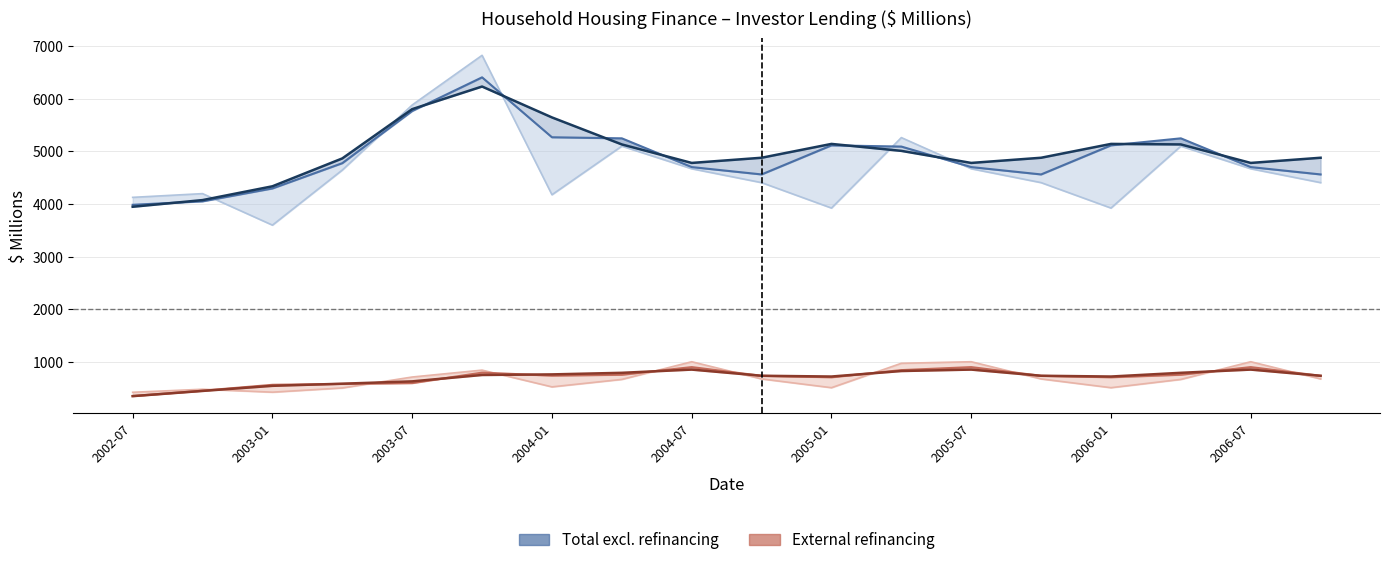

What position from the right is 9?

9